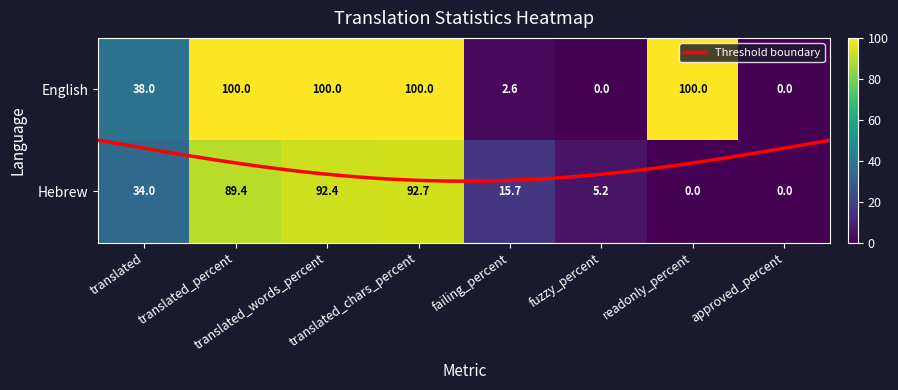

Reading left to right, transcribe all the data shown in this chart.

English: translated=38.0	translated_percent=100.0	translated_words_percent=100.0	translated_chars_percent=100.0	failing_percent=2.6	fuzzy_percent=0.0	readonly_percent=100.0	approved_percent=0.0
Hebrew: translated=34.0	translated_percent=89.4	translated_words_percent=92.4	translated_chars_percent=92.7	failing_percent=15.7	fuzzy_percent=5.2	readonly_percent=0.0	approved_percent=0.0